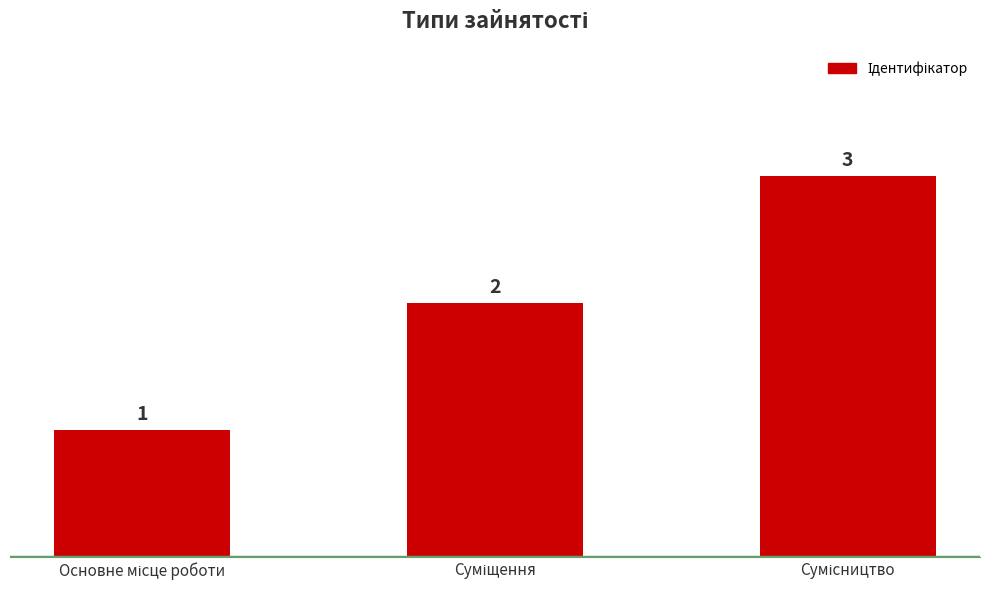

Does the chart contain any negative values?

No